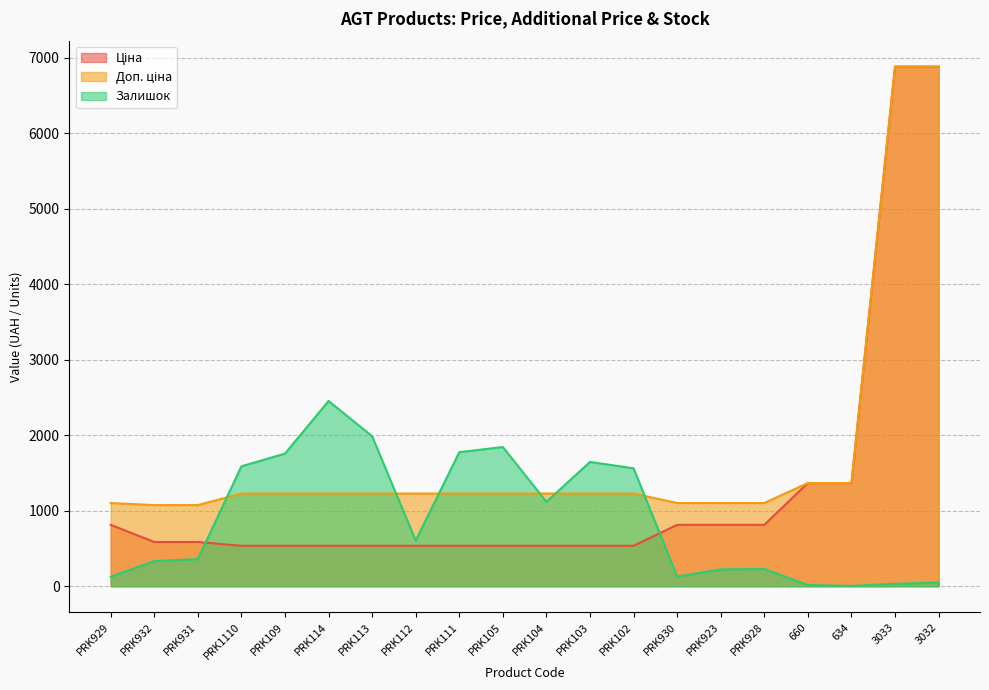

Which series ends up on top after the final intersection of Доп. ціна and Ціна?

Ціна